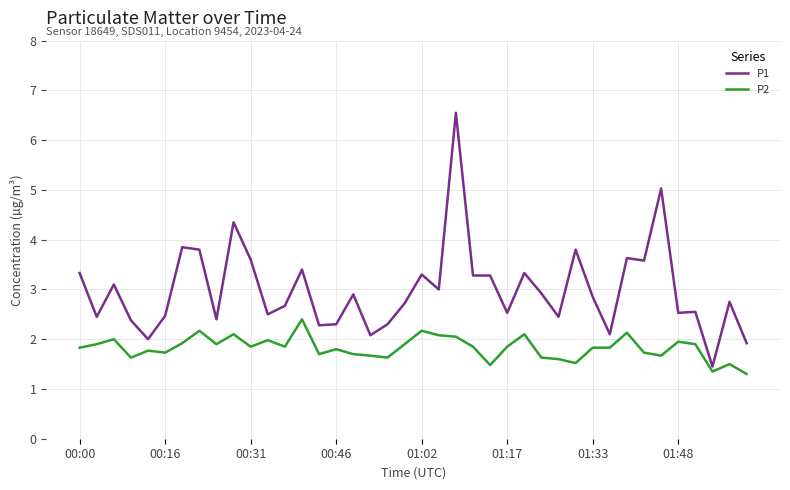

List the series in order of their peak value, highest first.

P1, P2